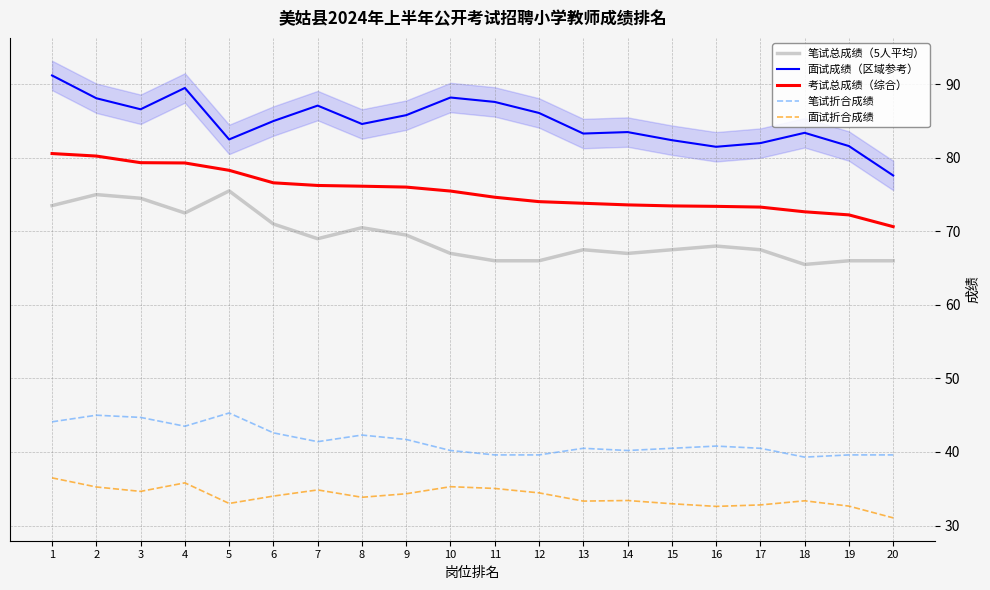

Which series has the largest total across all categories?

面试成绩（区域参考）